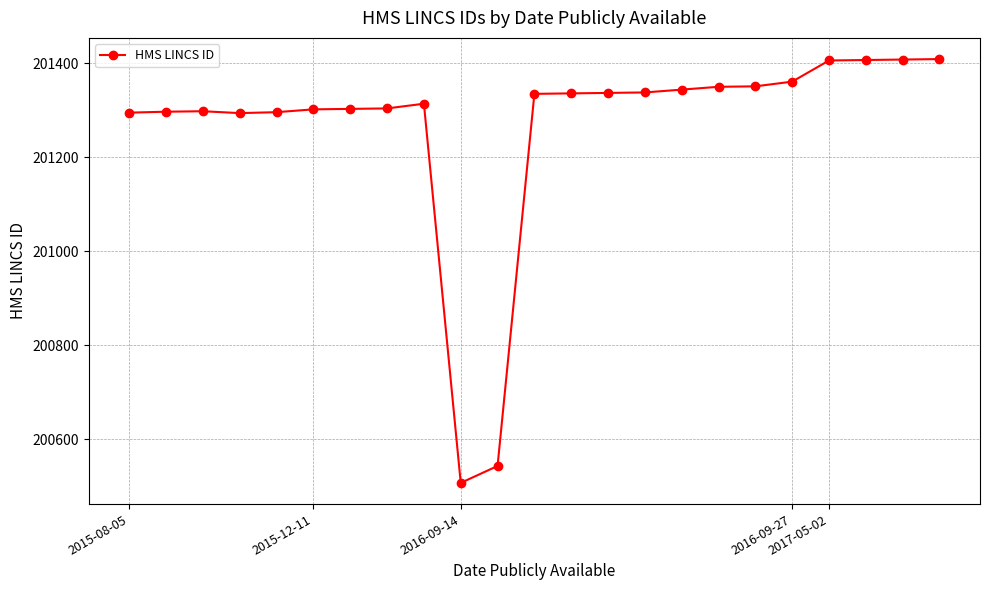

What is the greatest value displayed?

201409